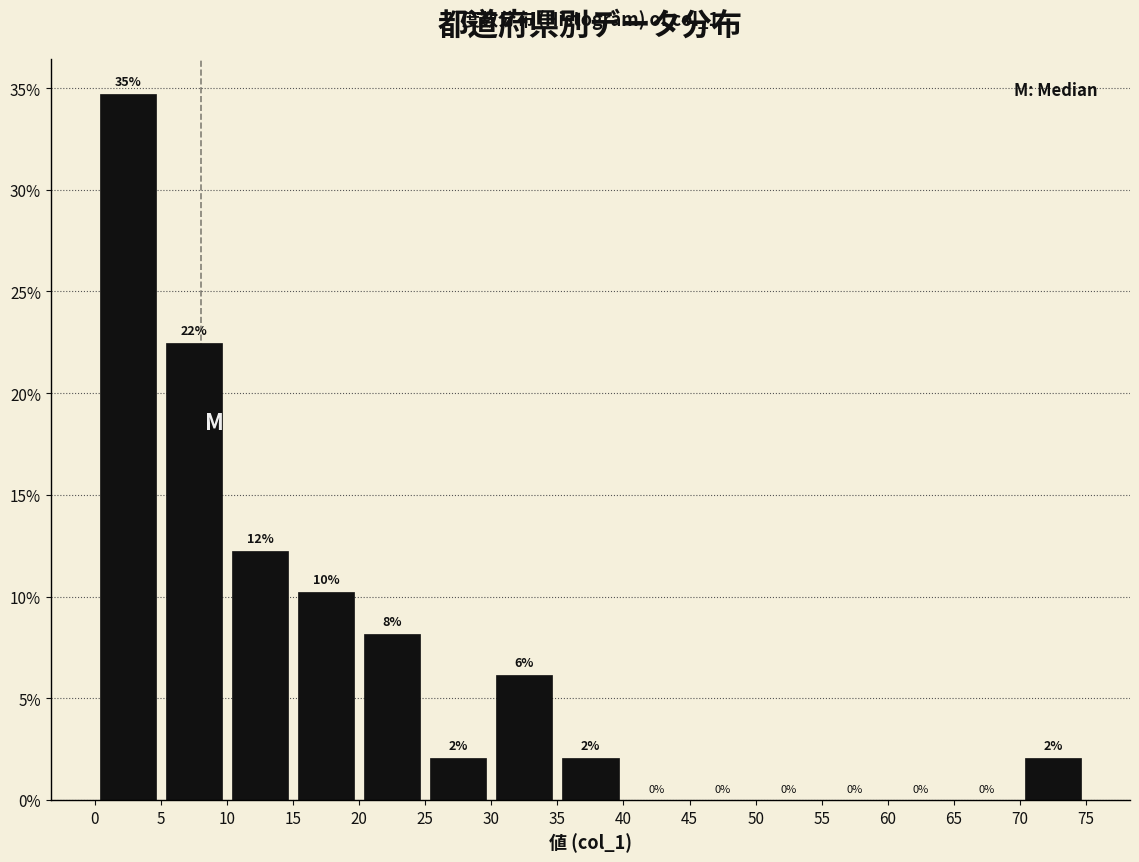

Over which range of the x-axis is the bar tallest?

0 to 5